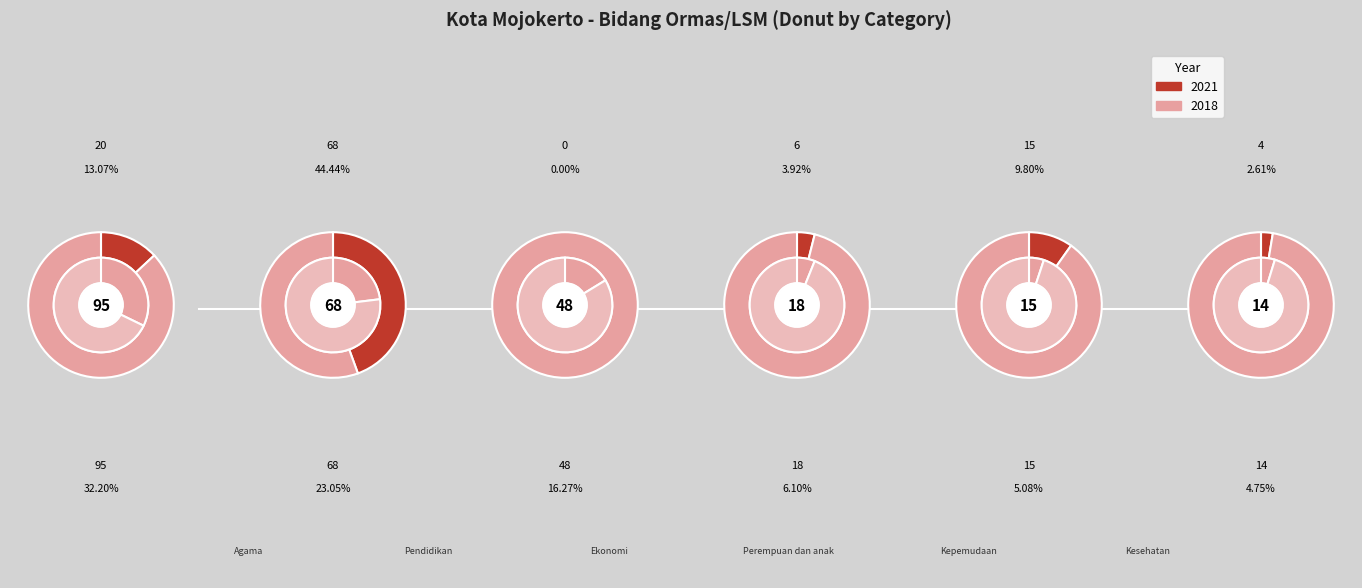

Is it true that Berlandaskan Kesehatan is 1% of the pie?

False